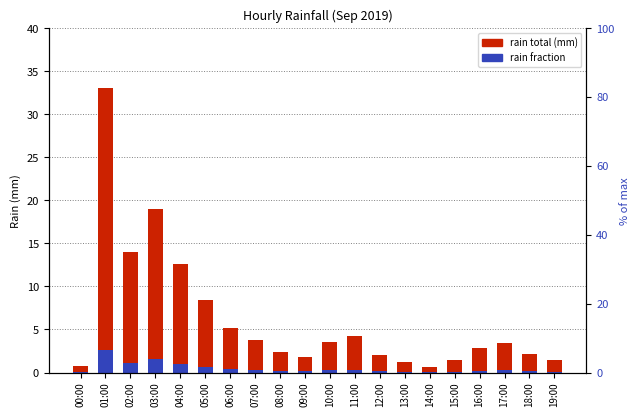

How many bars are there in each group?

2